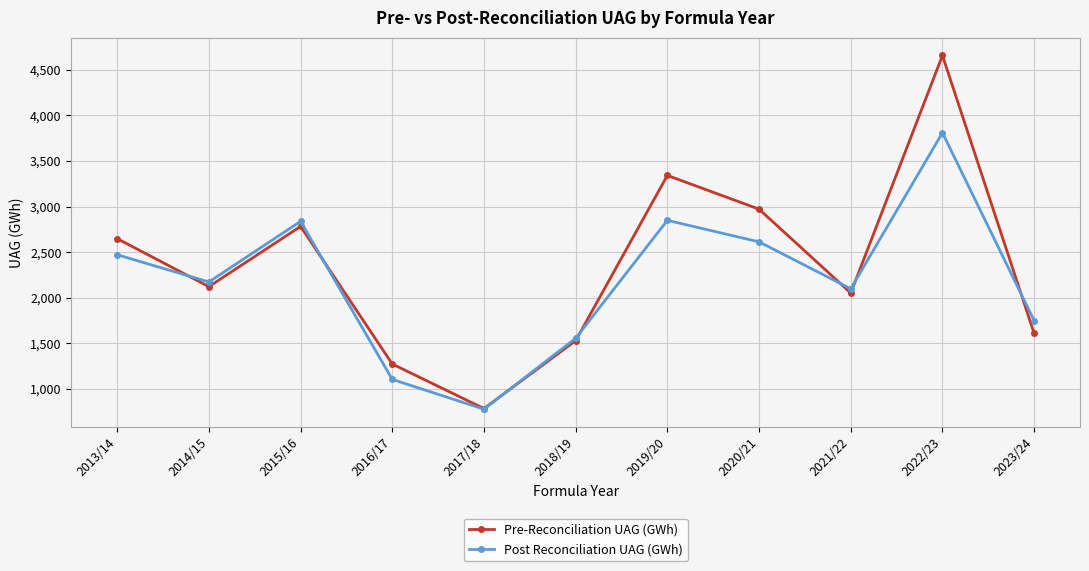

Which series changed the most between 2018/19 and 2021/22?

Post Reconciliation UAG (GWh)